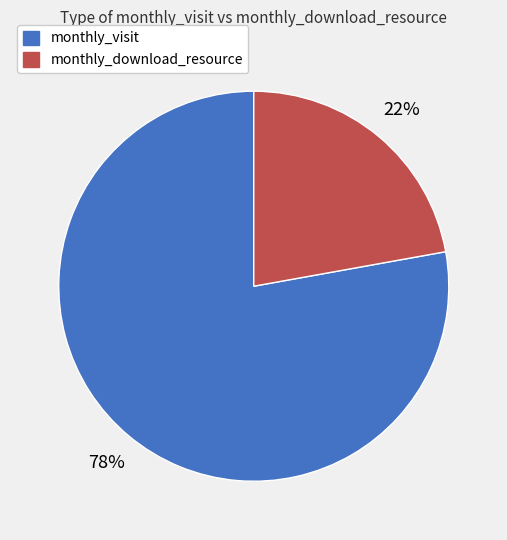

To the nearest percent, what is the difference between the largest and smallest slice percentages?

56%